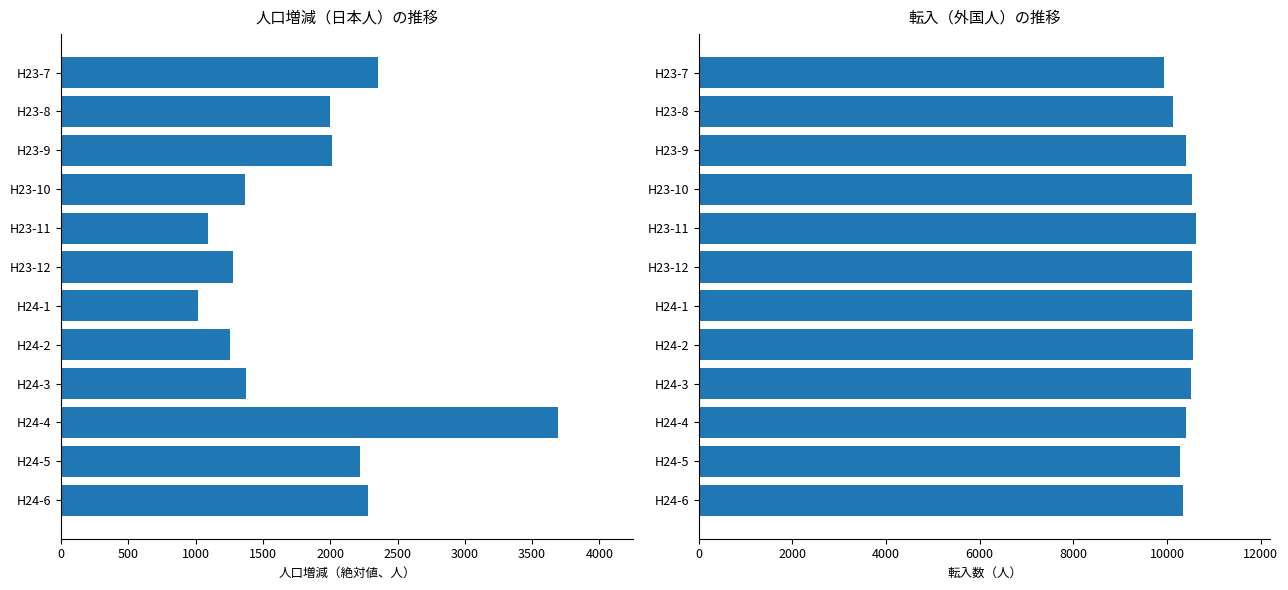

Which series has the largest range (max minus min)?

人口増減（日本人）（絶対値）